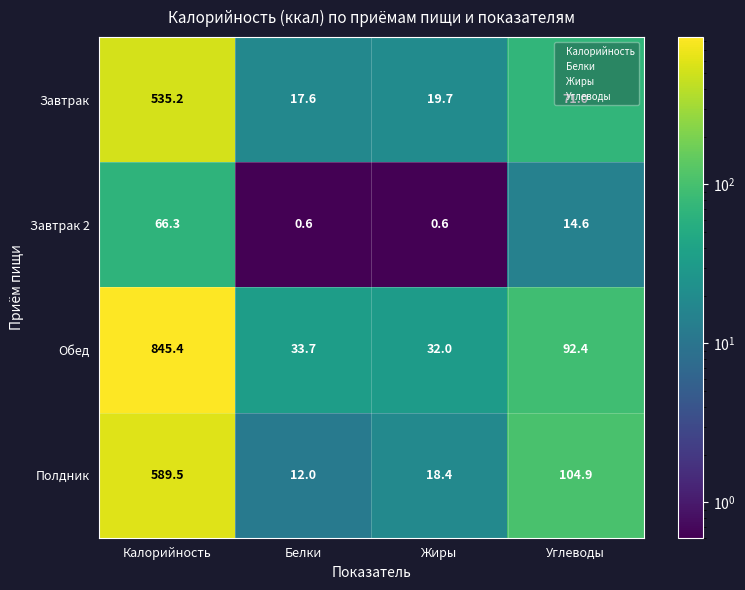

Which category has the lowest value in the Завтрак series?

Белки